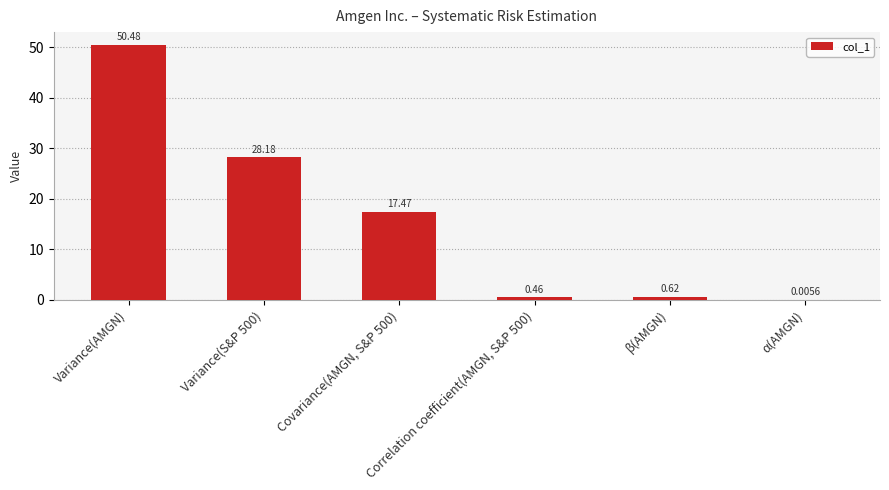

Which label corresponds to the largest value in the chart?

Variance(AMGN)